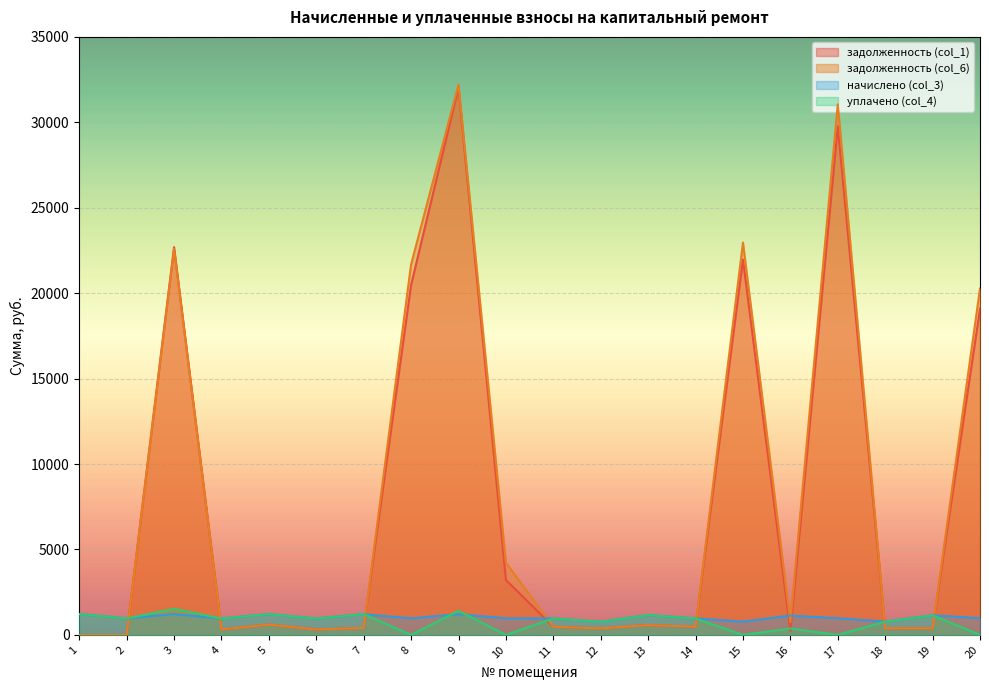

What is the difference between the highest and lowest values at 8?

21689.7